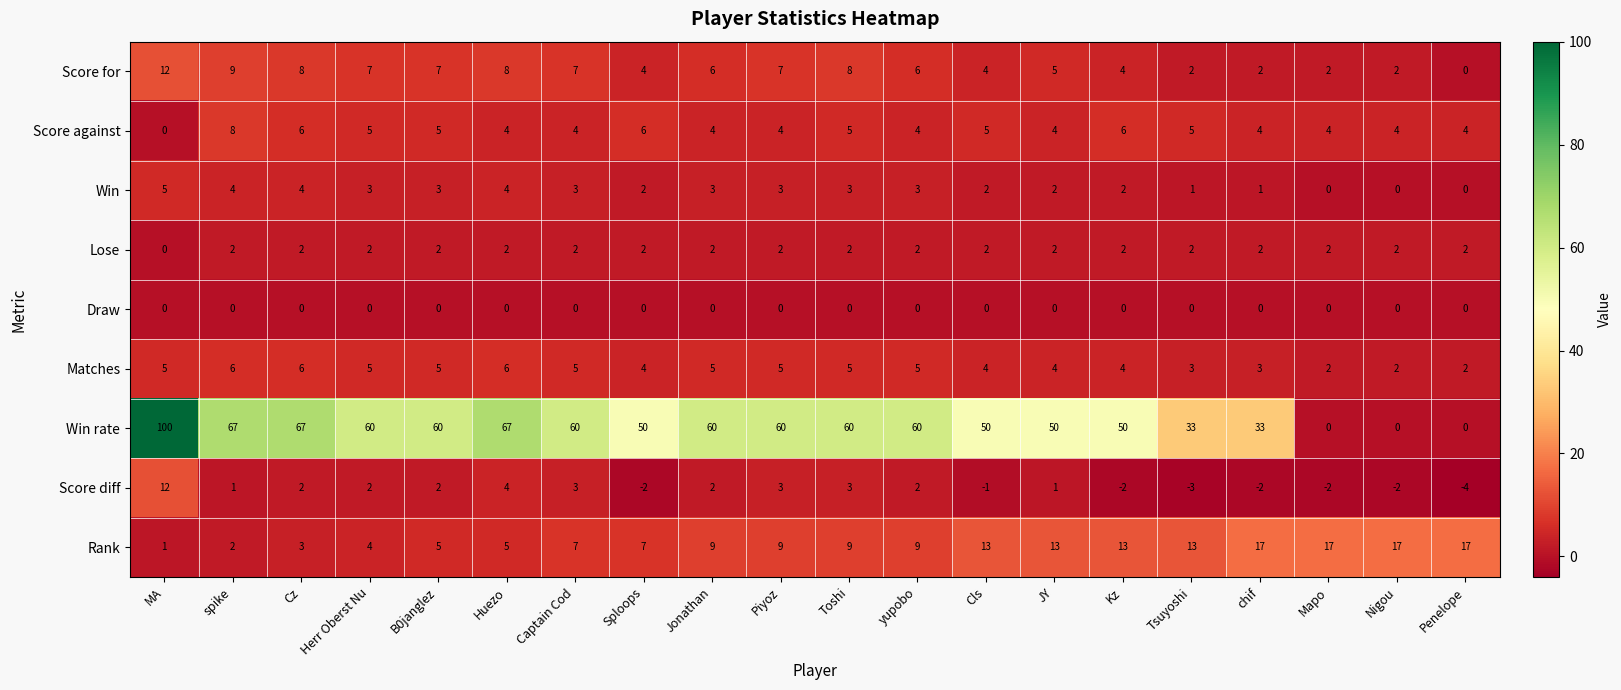

Which label corresponds to the smallest value in the chart?

Penelope